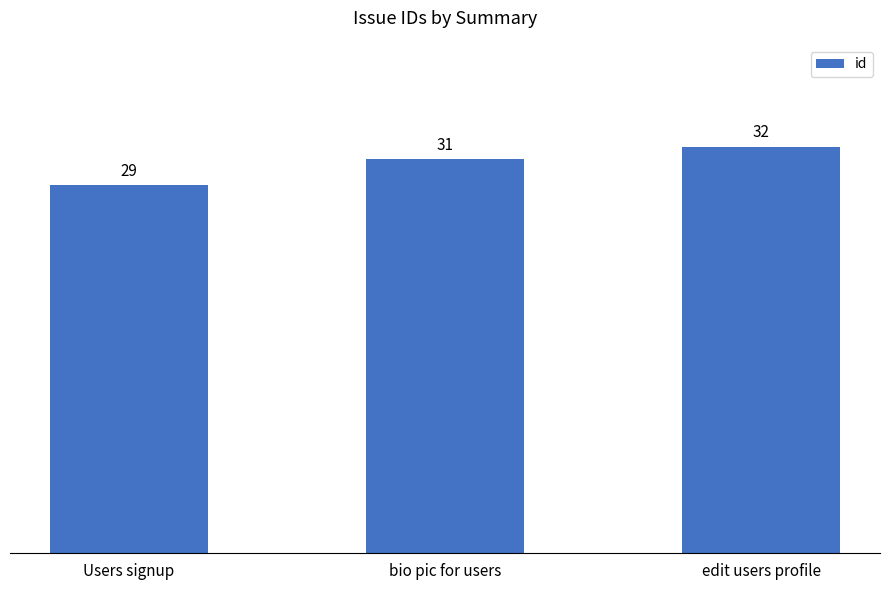

At which category does the chart reach its minimum across all series?

Users signup